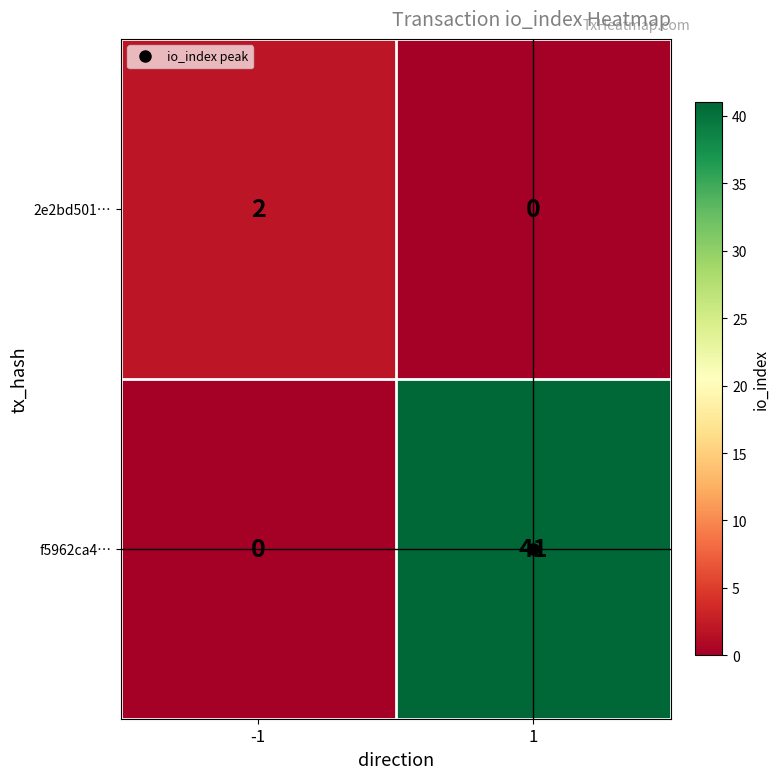

What is the sum of all f5962ca4… values?

41